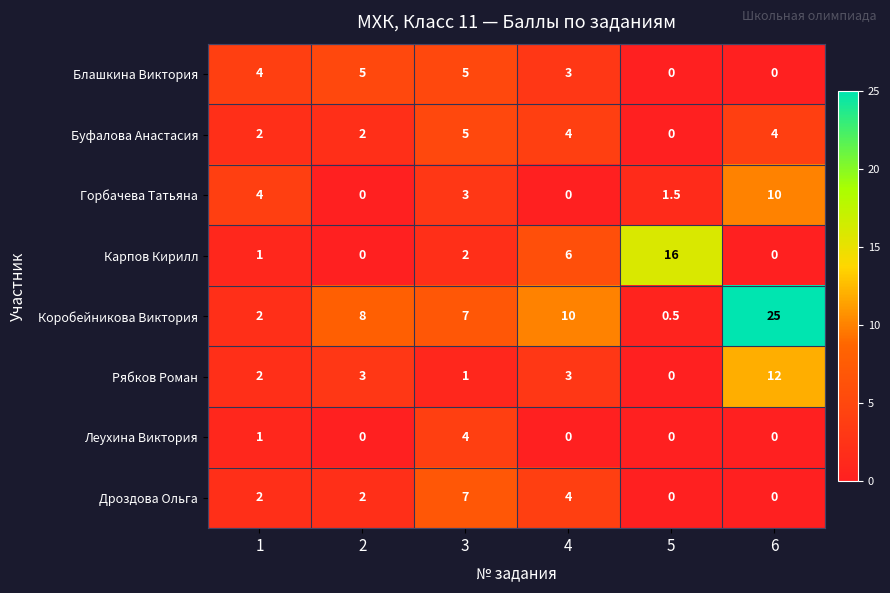

What is the maximum value for Дроздова Ольга?

7.0